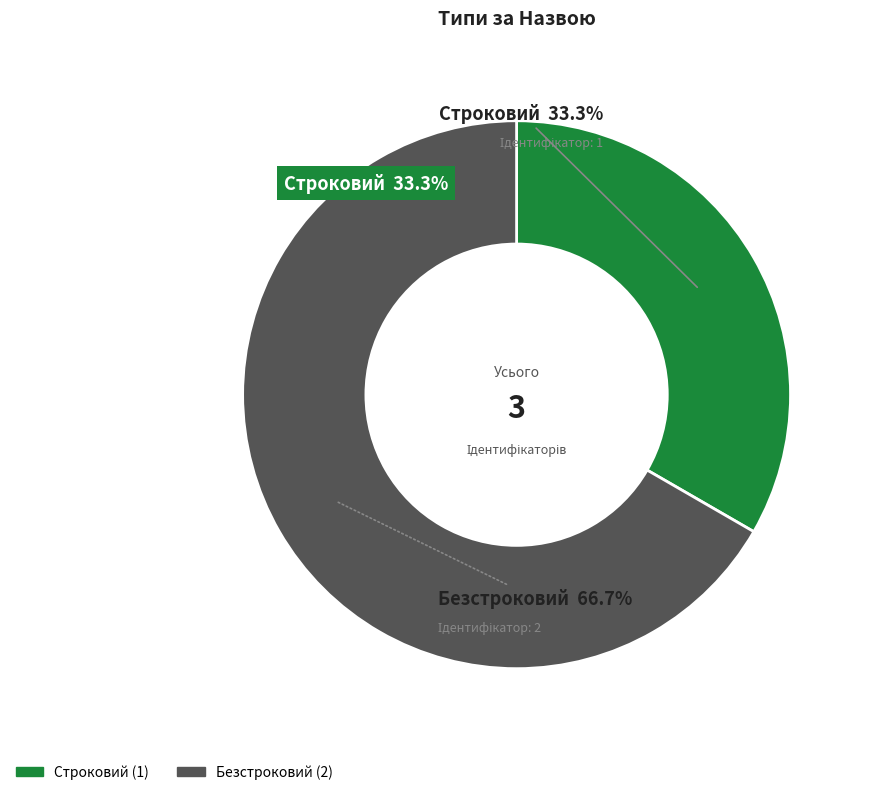

What is the smallest slice in the pie chart?

Строковий